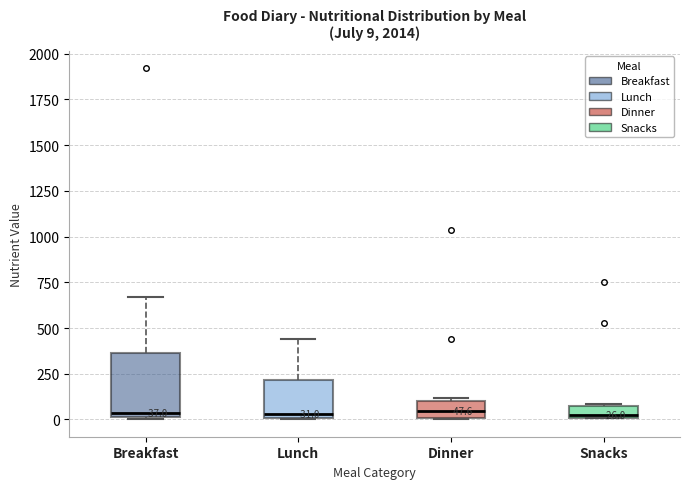

Comparing the boxes themselves (not the whiskers), which one is the tallest?

Breakfast